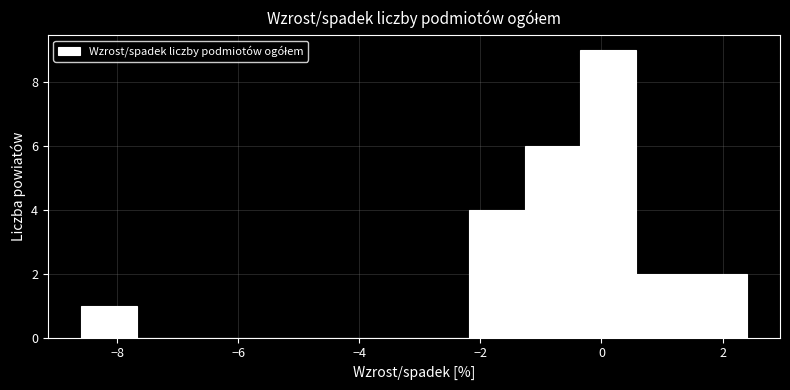

Reading left to right, transcribe this chart: for each bar, give the range it covers on the x-axis and its height. Neither the bar edges nor the heights are printed on the chart, so give them approximately, as read against the axes.

-8.6 to -7.6: 1
-7.6 to -6.8: 0
-6.8 to -5.8: 0
-5.8 to -5.0: 0
-5.0 to -4.0: 0
-4.0 to -3.0: 0
-3.0 to -2.2: 0
-2.2 to -1.2: 4
-1.2 to -0.4: 6
-0.4 to 0.6: 9
0.6 to 1.4: 2
1.4 to 2.4: 2